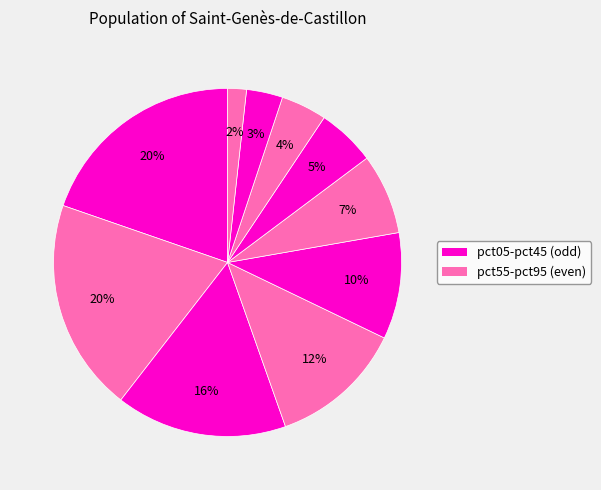

How many segments does this pie chart have?

10